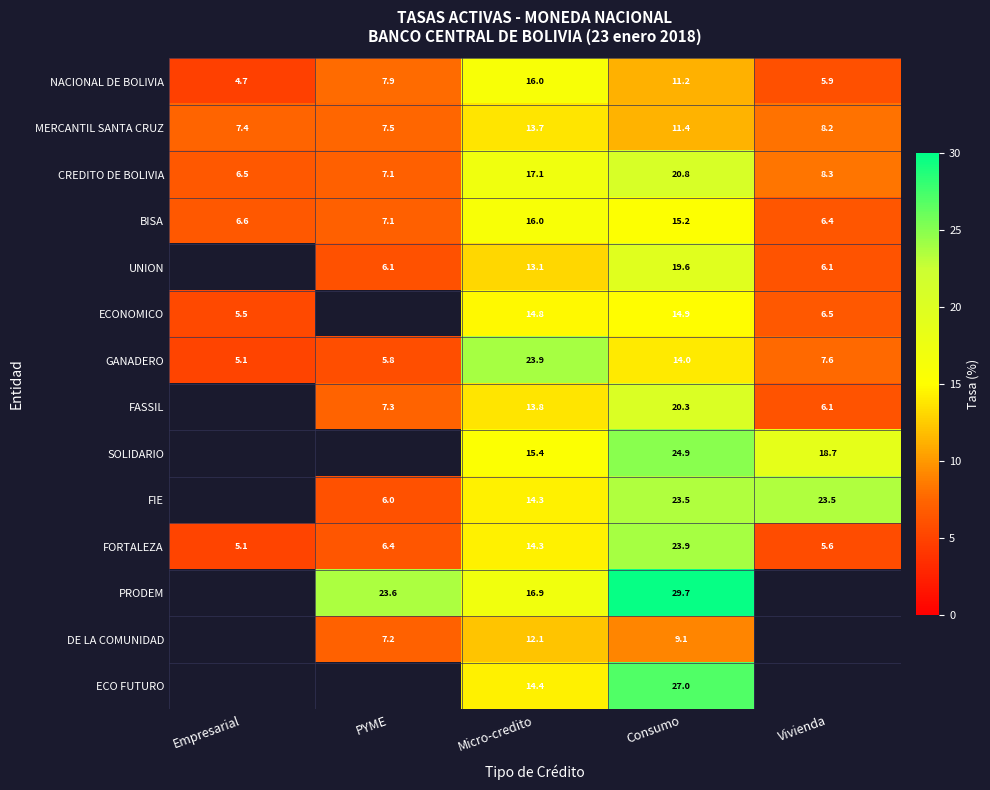

What is the total value across all series at Micro-credito?

215.8